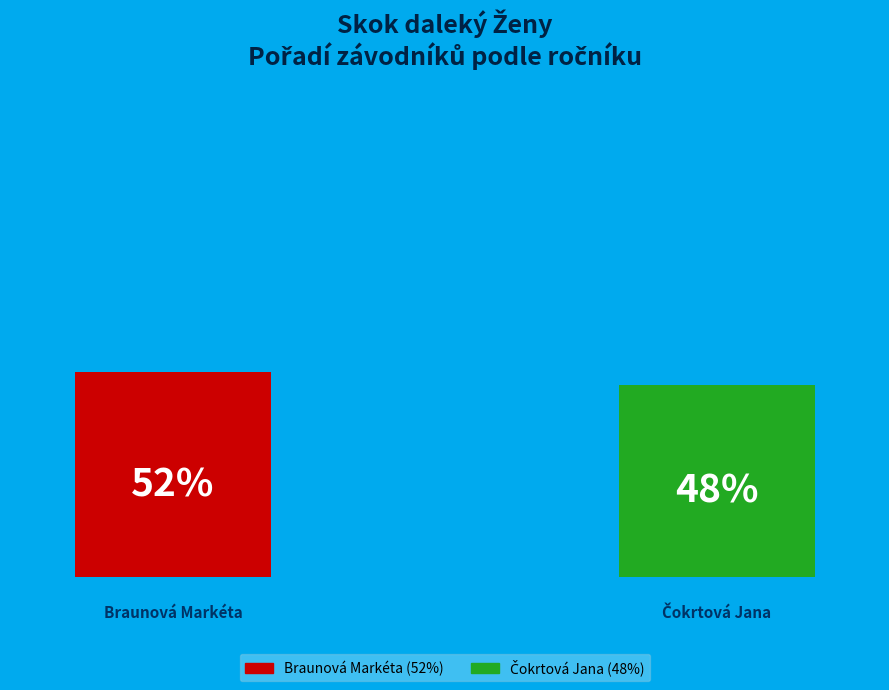

Is it true that Braunová Markéta is 64% of the pie?

False